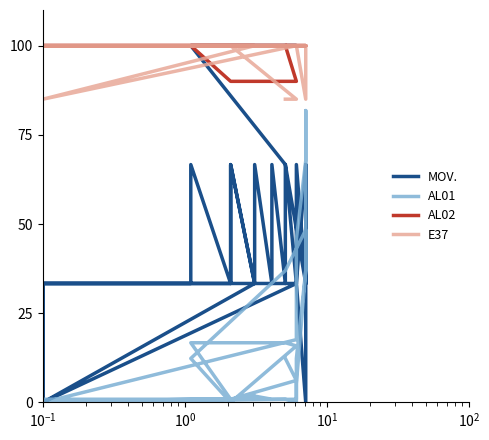

What is the sum of all MOV. values?

2100.0